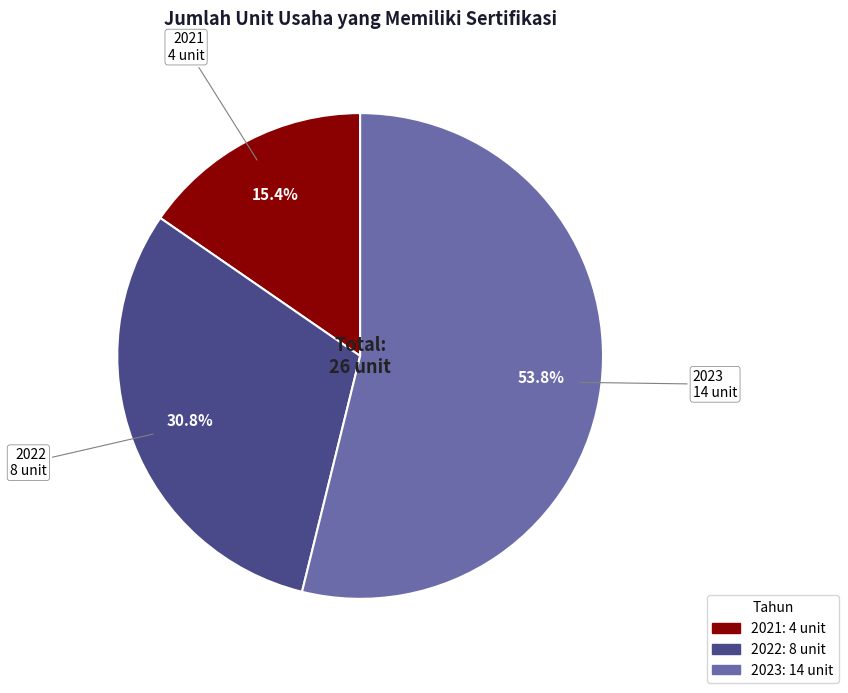

The 2021 slice represents 23% of the pie. True or false?

False